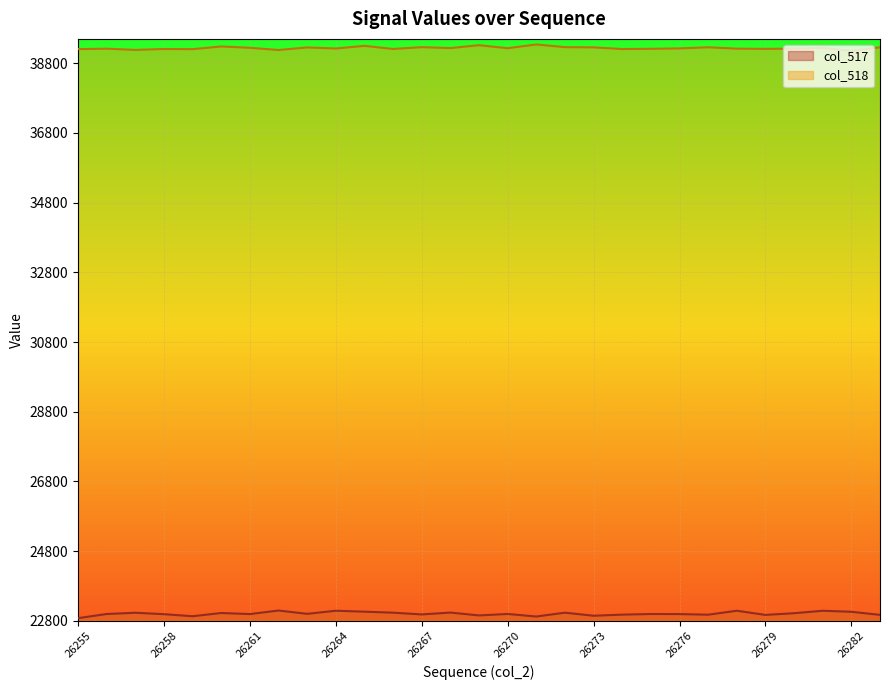

True or false: col_517 and col_518 intersect in this chart.

False